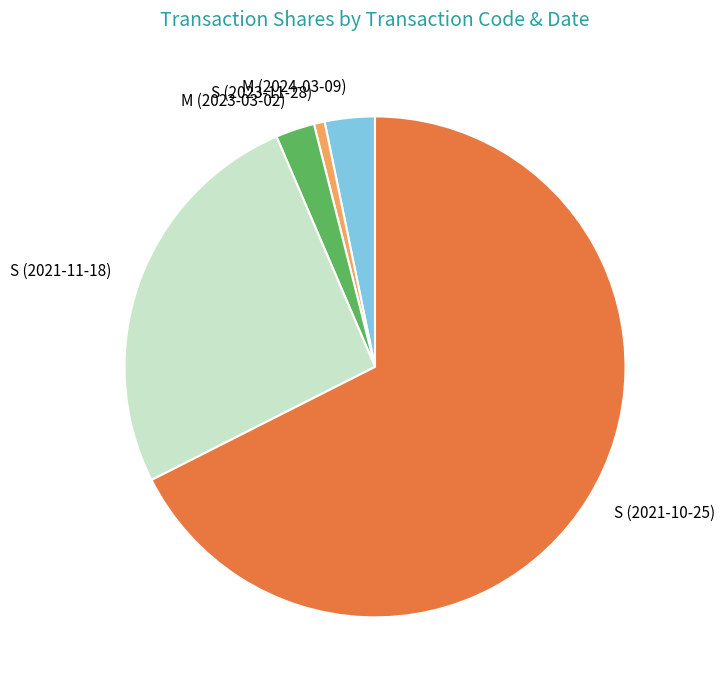

Rank the categories by value from lowest to highest.

S (2023-11-28), M (2023-03-02), M (2024-03-09), S (2021-11-18), S (2021-10-25)